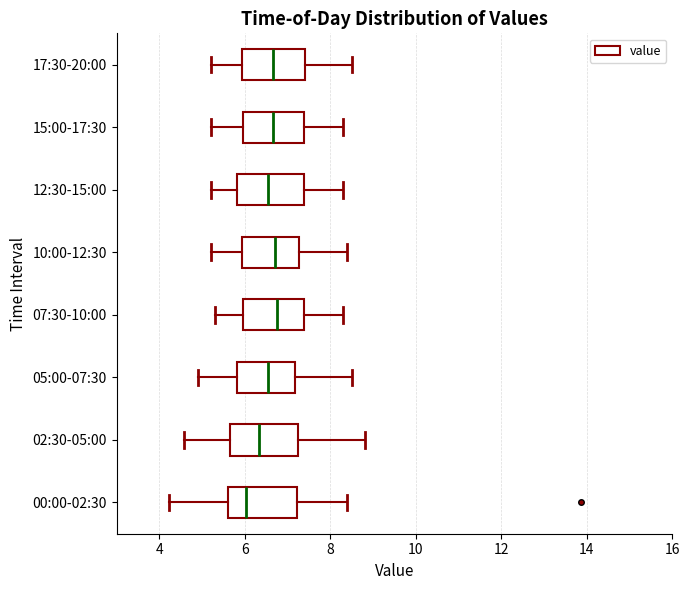

Reading bottom to top, read every box against the x-axis: the position of its median line, the range the box covers, and the ends of its whiskers. The values are not printed on the chart, so give them approximately, as read against the axis.

00:00-02:30: median 6.0, box 5.6 to 7.2, whiskers 4.2 to 8.4
02:30-05:00: median 6.4, box 5.6 to 7.2, whiskers 4.6 to 8.8
05:00-07:30: median 6.6, box 5.8 to 7.2, whiskers 5.0 to 8.6
07:30-10:00: median 6.8, box 6.0 to 7.4, whiskers 5.4 to 8.4
10:00-12:30: median 6.8, box 6.0 to 7.2, whiskers 5.2 to 8.4
12:30-15:00: median 6.6, box 5.8 to 7.4, whiskers 5.2 to 8.4
15:00-17:30: median 6.6, box 6.0 to 7.4, whiskers 5.2 to 8.4
17:30-20:00: median 6.6, box 6.0 to 7.4, whiskers 5.2 to 8.6